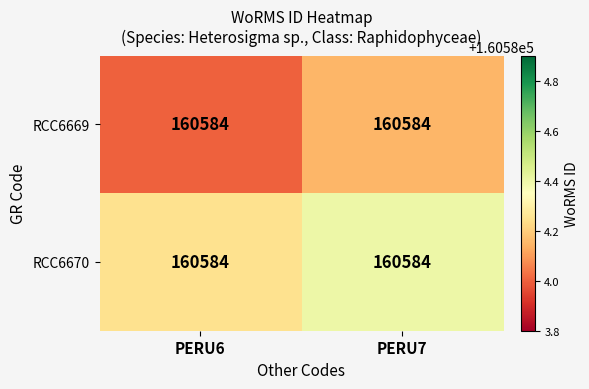

Rank the series at PERU6 from lowest to highest value.

RCC6669, RCC6670